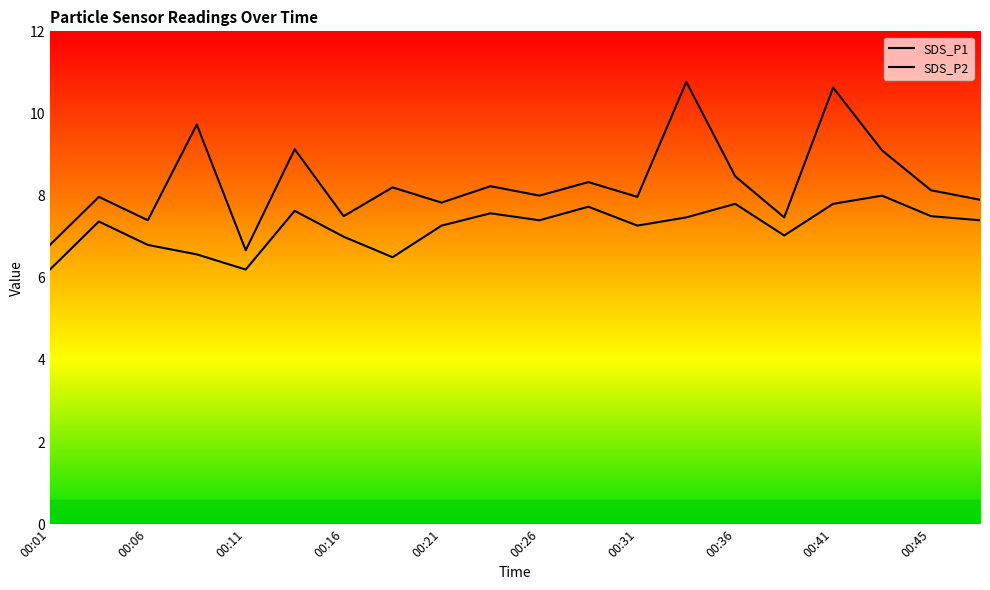

Rank the categories by SDS_P2 value from highest to lowest.

17, 14, 16, 11, 00:26, 00:45, 18, 13, 10, 19, 00:06, 00:41, 12, 15, 00:31, 00:11, 00:16, 00:36, 00:01, 00:21